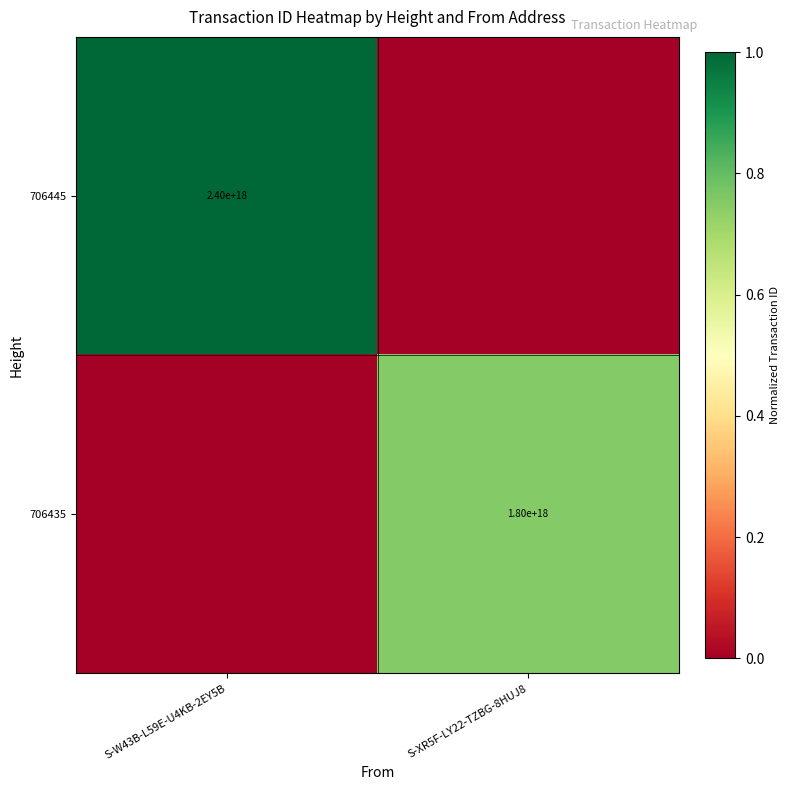

The value of 706435 at S-XR5F-LY22-TZBG-8HUJ8 is 1800000000000000000. True or false?

True